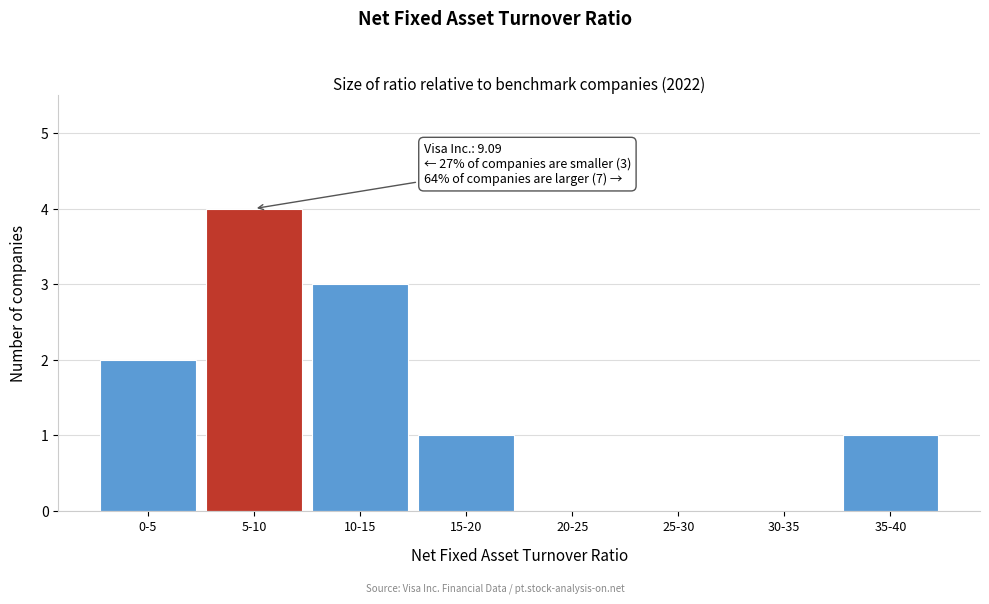

Reading right to left, list all the values displayed in this chart.

35-40=1	30-35=0	25-30=0	20-25=0	15-20=1	10-15=3	5-10=4	0-5=2